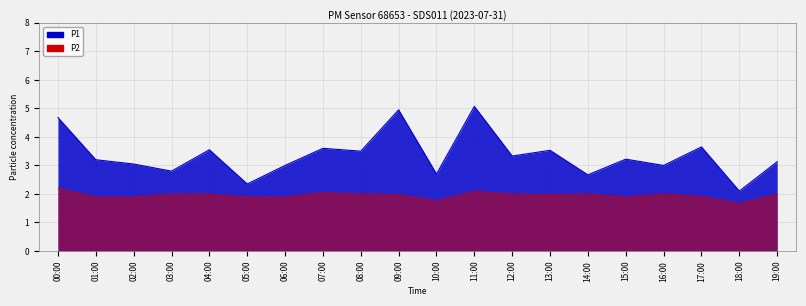

What is the spread (max minus min) of values at 08:00?

1.5